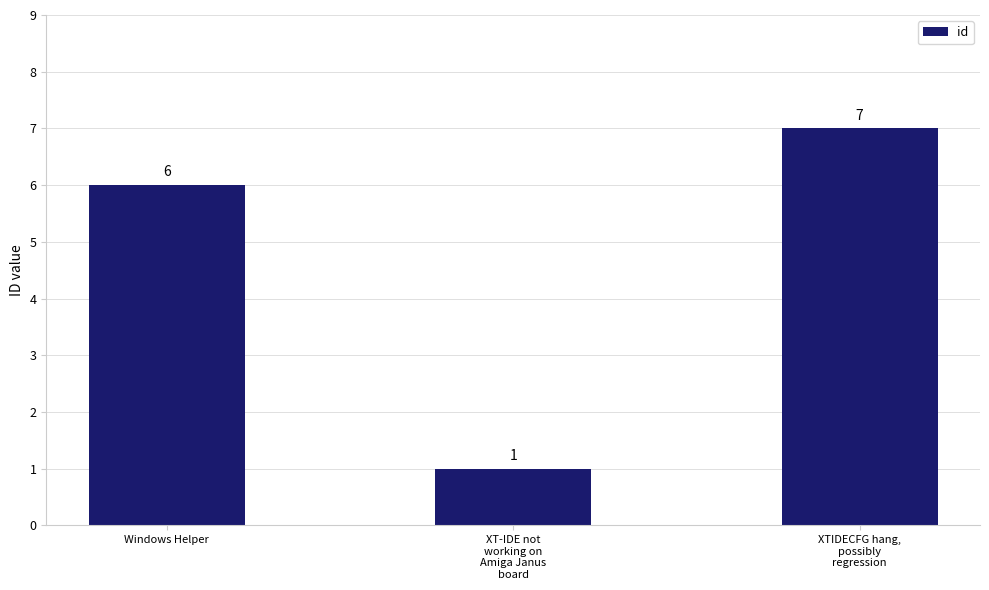

What is the average value?

5